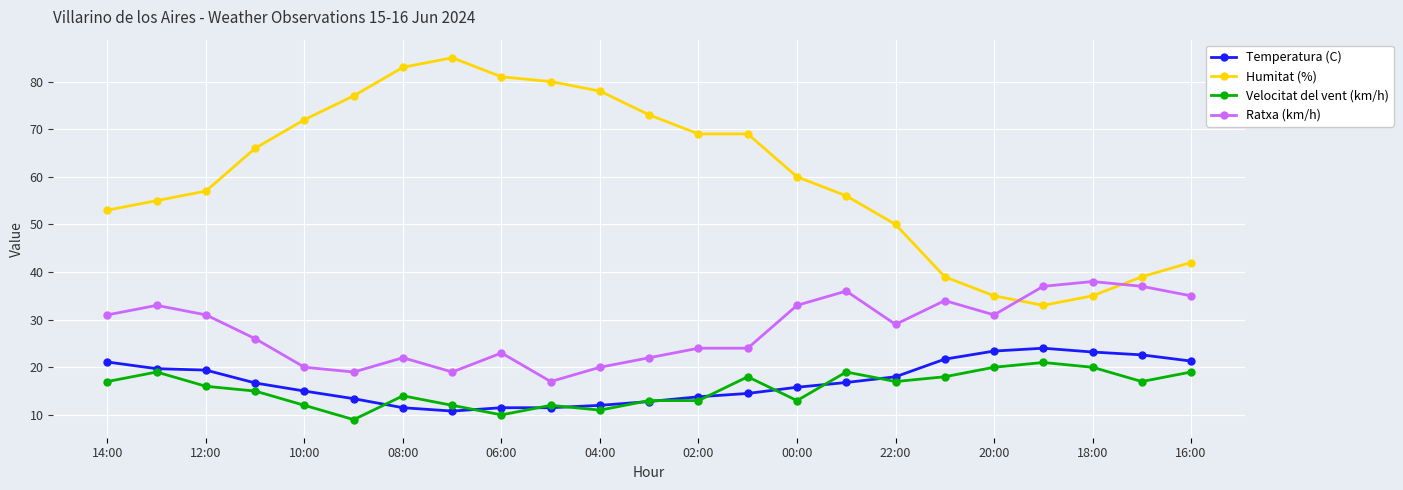

True or false: Ratxa (km/h) and Temperatura (C) intersect in this chart.

False